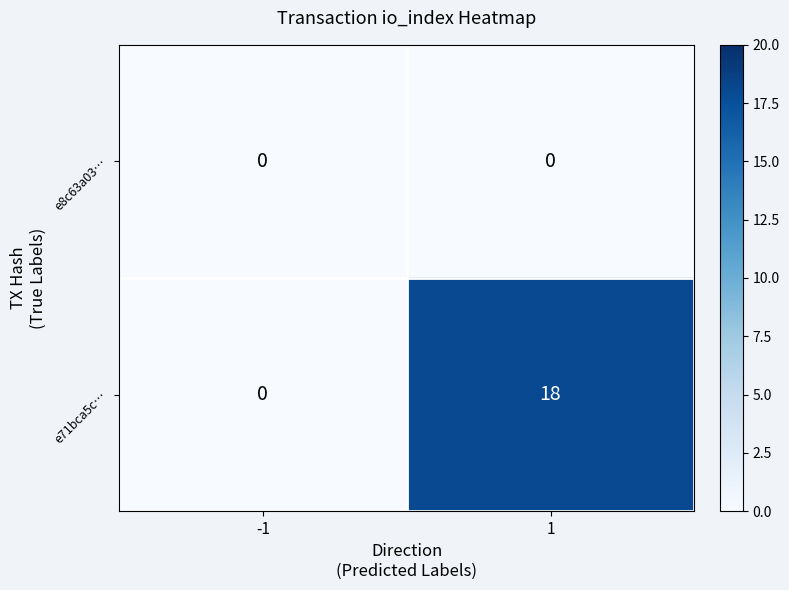

Which series changed the most between -1 and 1?

e71bca5c…